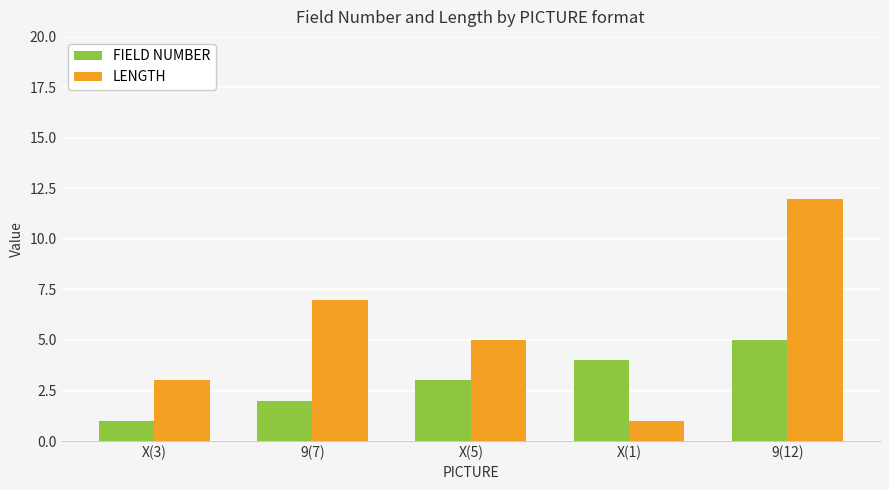

What is the sum of the LENGTH values at X(3) and X(5)?

8